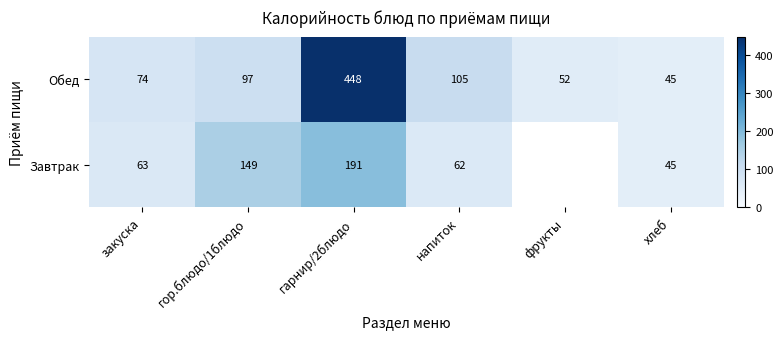

Count the number of categories in the chart.

6